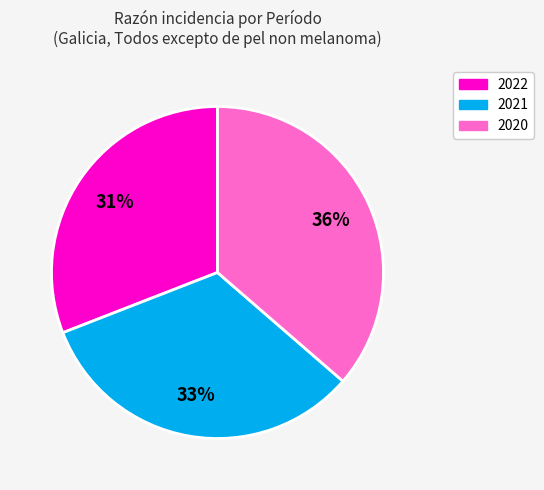

To the nearest percent, what is the difference between the largest and smallest slice percentages?

5%